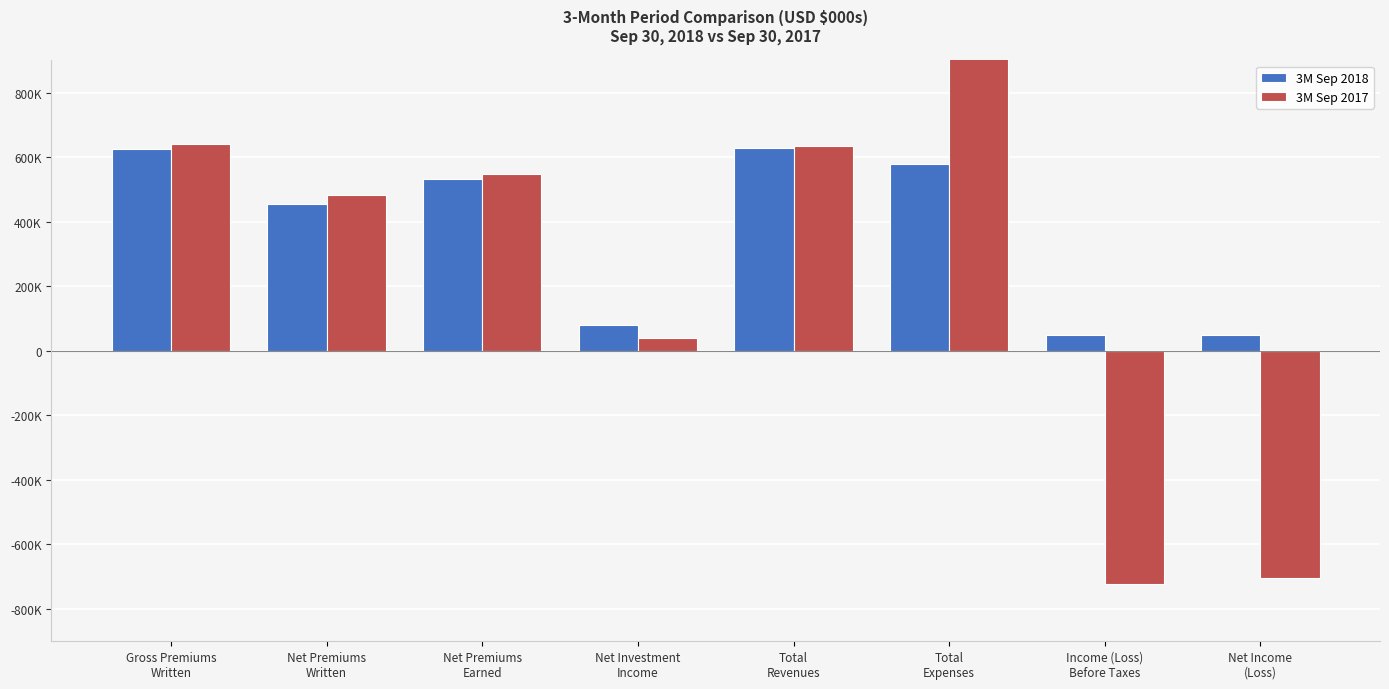

Is it true that 3M Sep 2018 equals 531849 at Net Premiums
Earned?

True